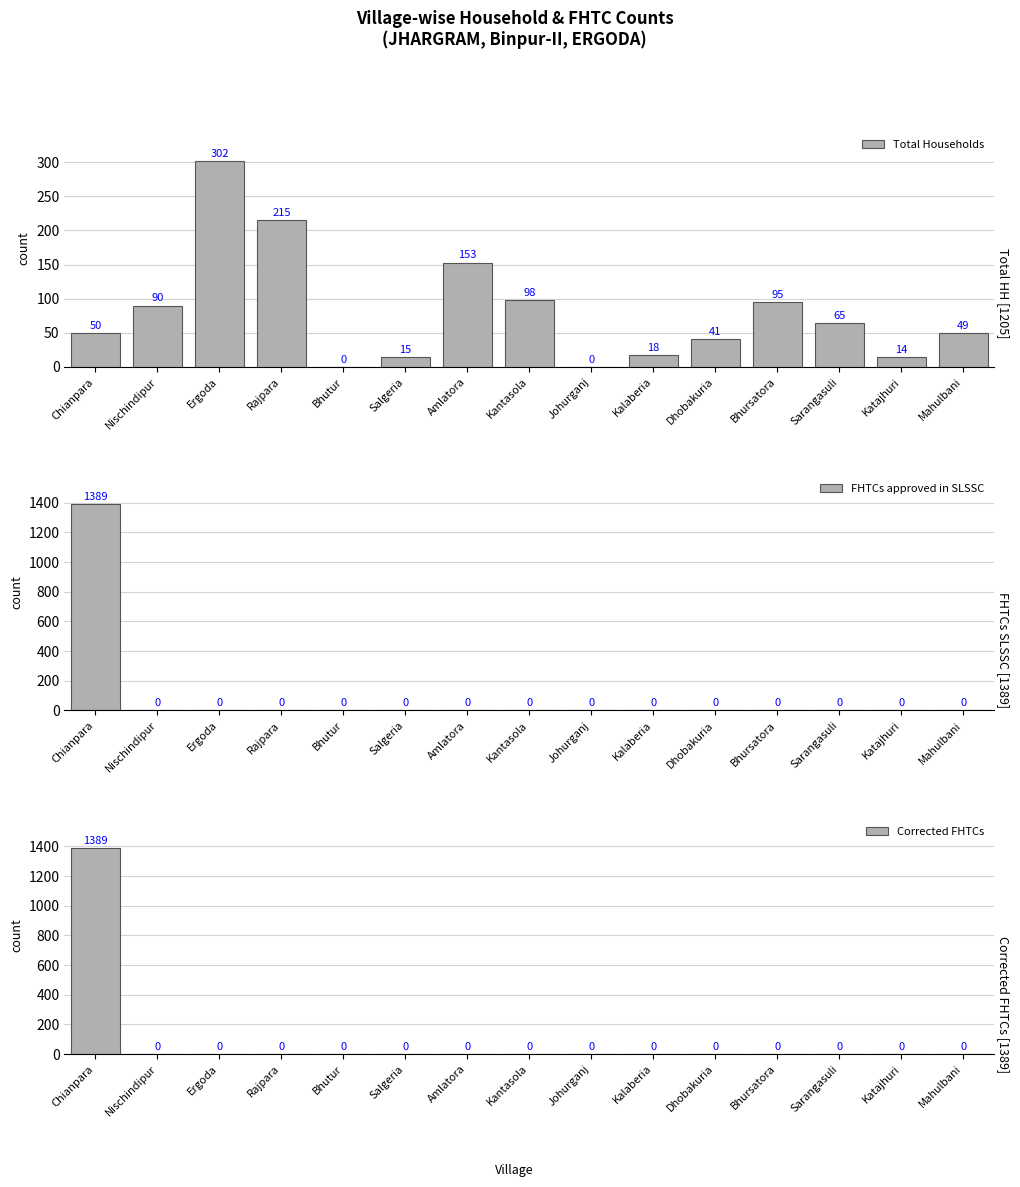

Which series has the largest range (max minus min)?

FHTCs approved in SLSSC